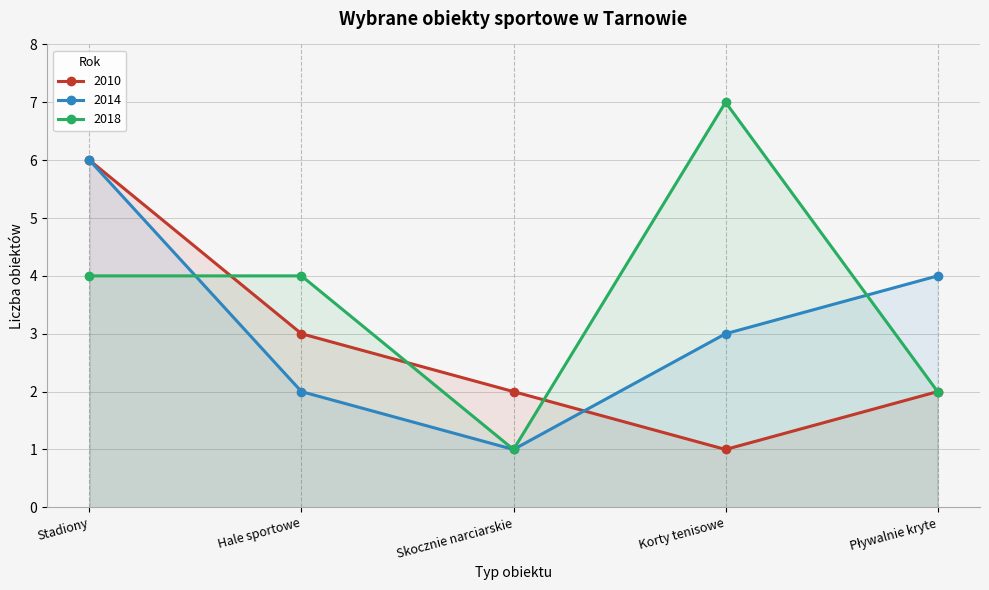

What is the smallest value displayed?

1